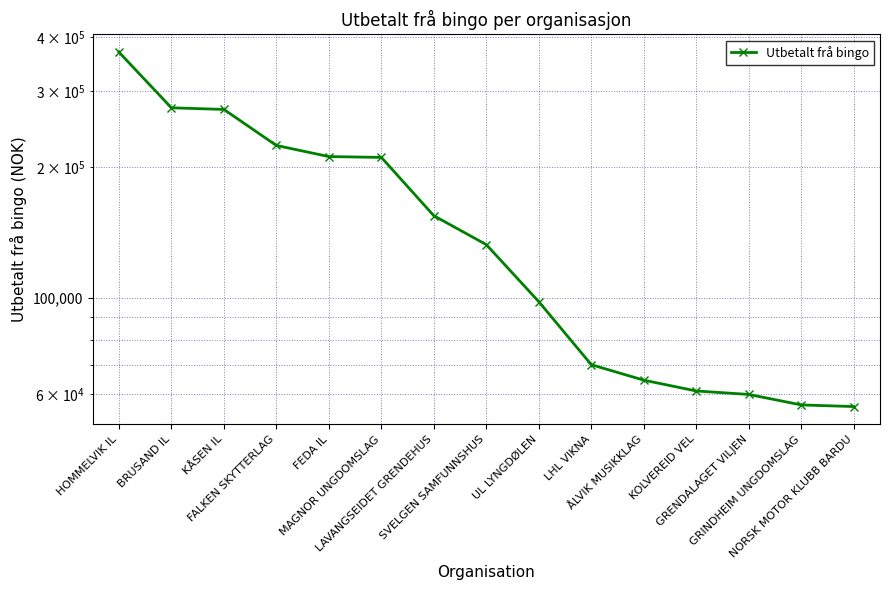

Which category has the highest value across all series?

HOMMELVIK IL